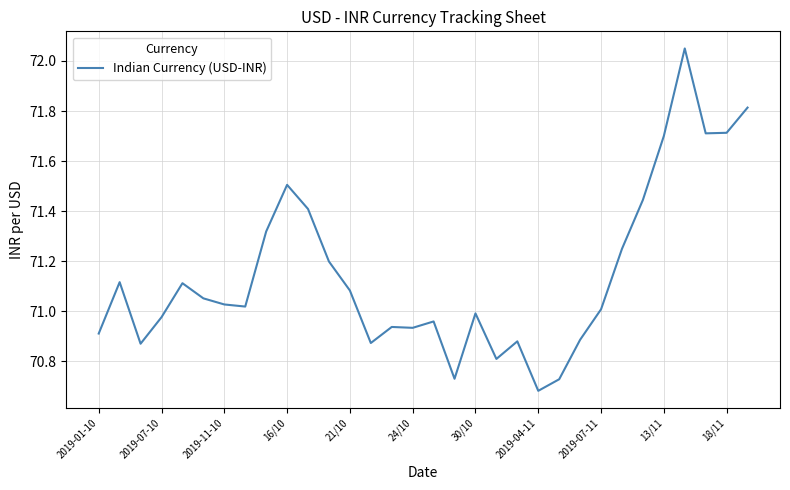

How many lines are shown in the chart?

1